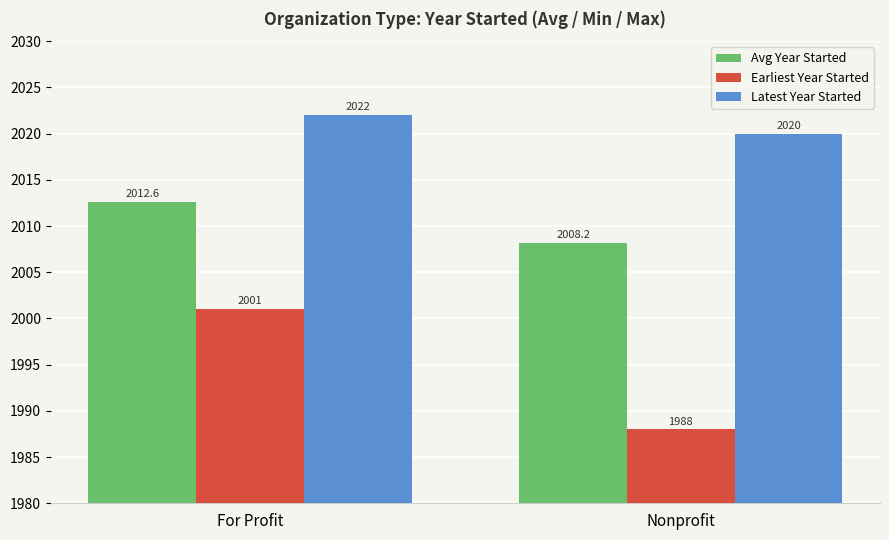

What is the total value across all series at For Profit?

6035.6